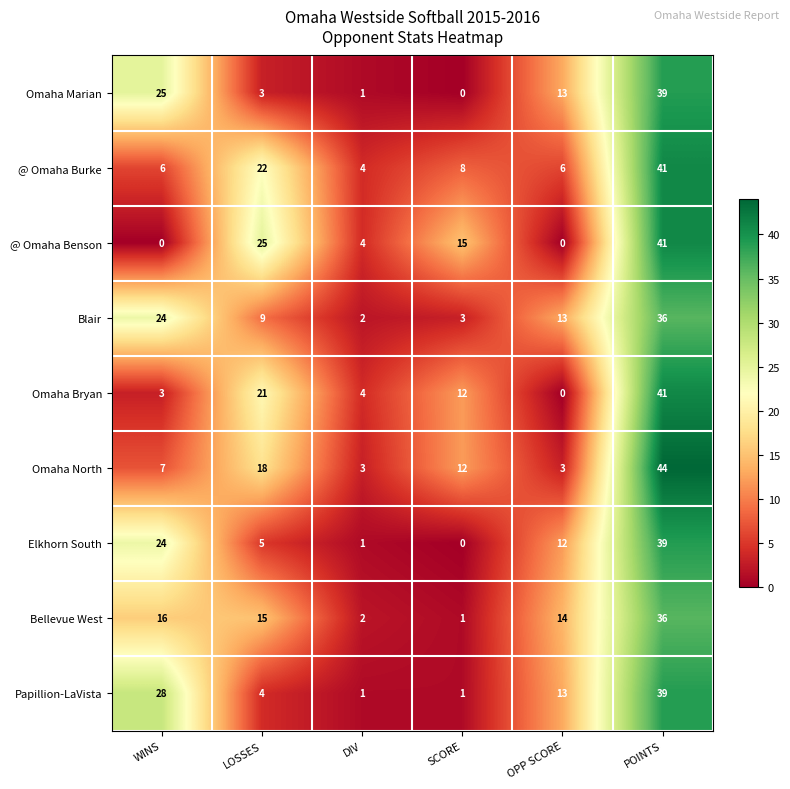

What is the greatest value displayed?

44